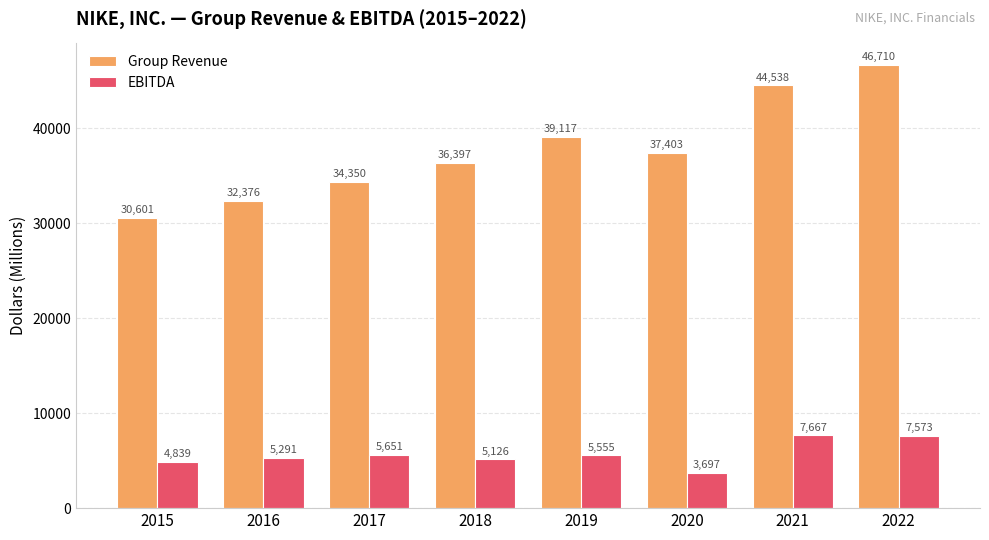

At which label is Group Revenue closest to 38655?

2019